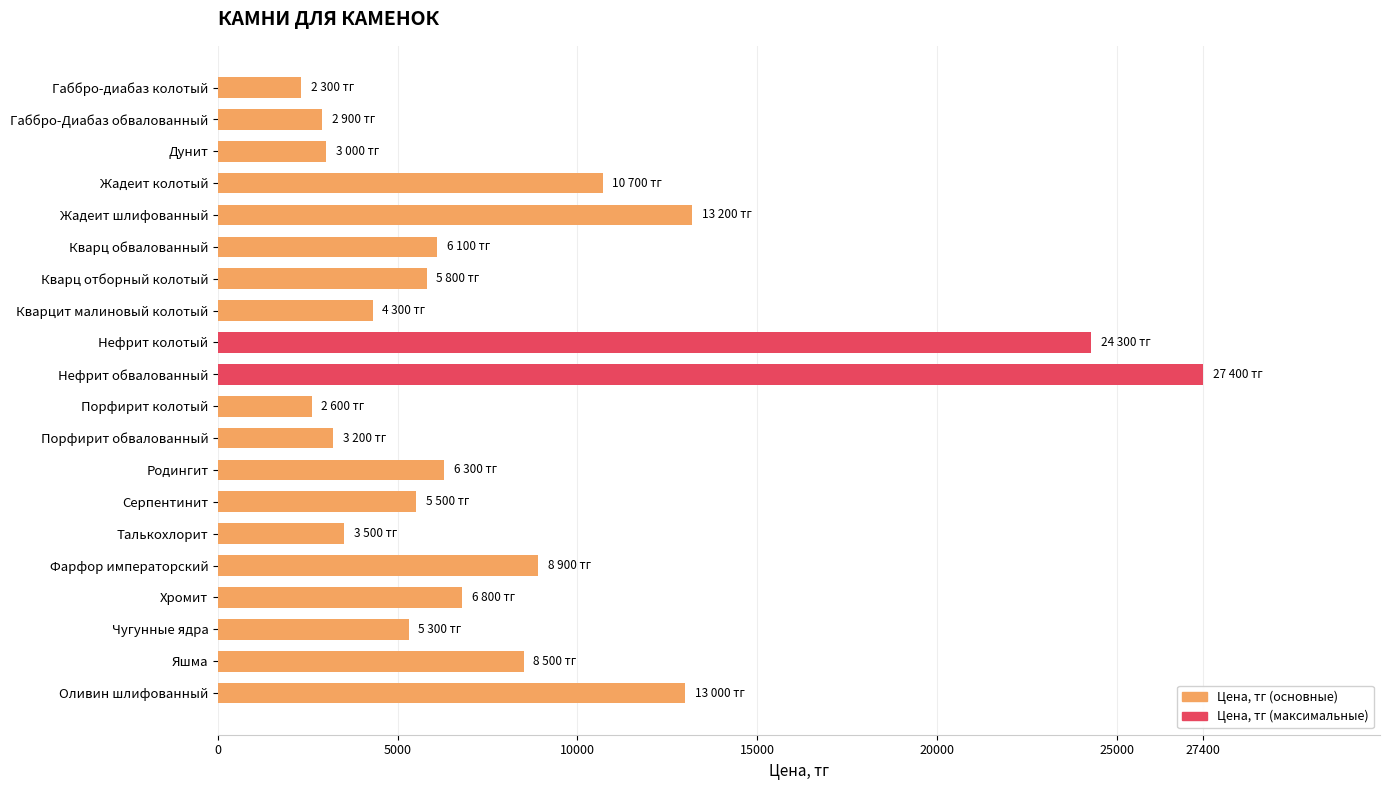

What is the label of the 17th bar from the top?

Хромит